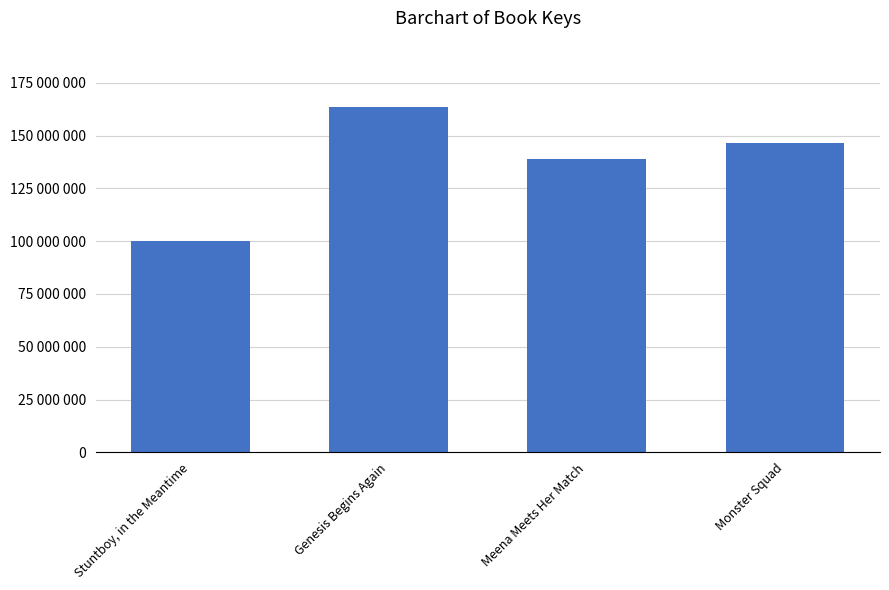

What is the smallest value displayed?

100217220